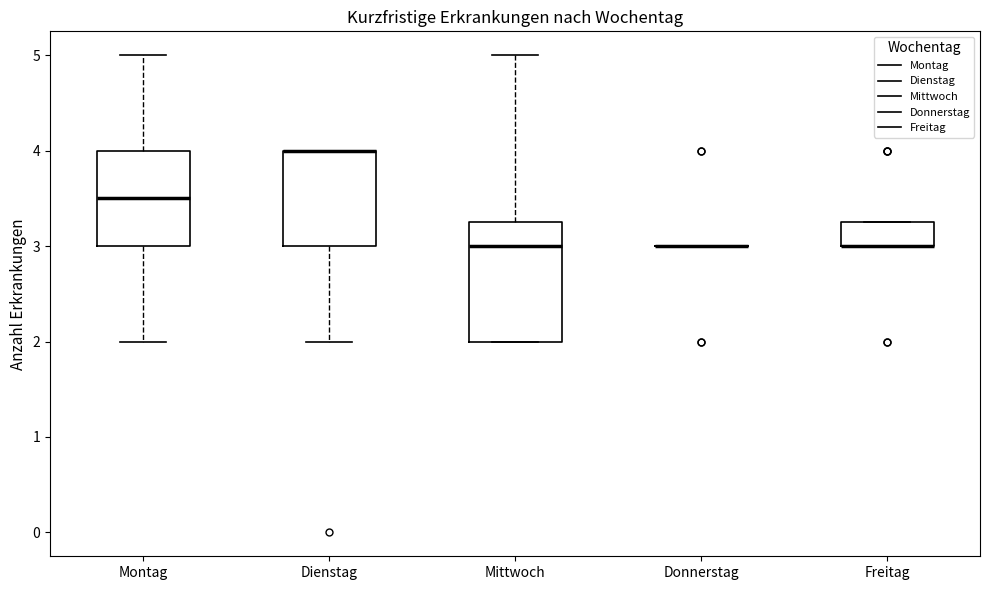

Where is the upper edge of the box for Freitag on the y-axis? The values are not printed on the chart, so give them approximately, as read against the axis.

3.3